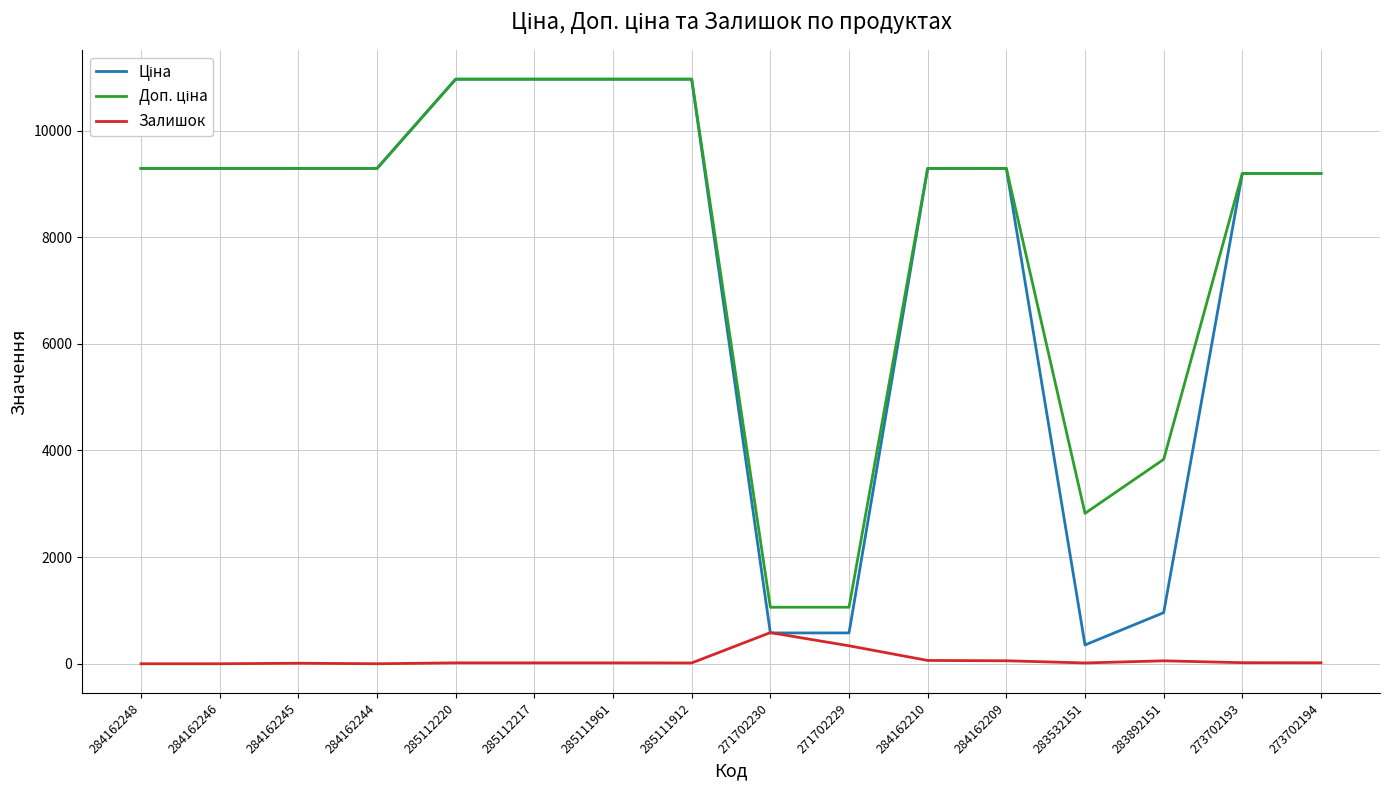

What is the total value across all series at 284162244?

18580.9